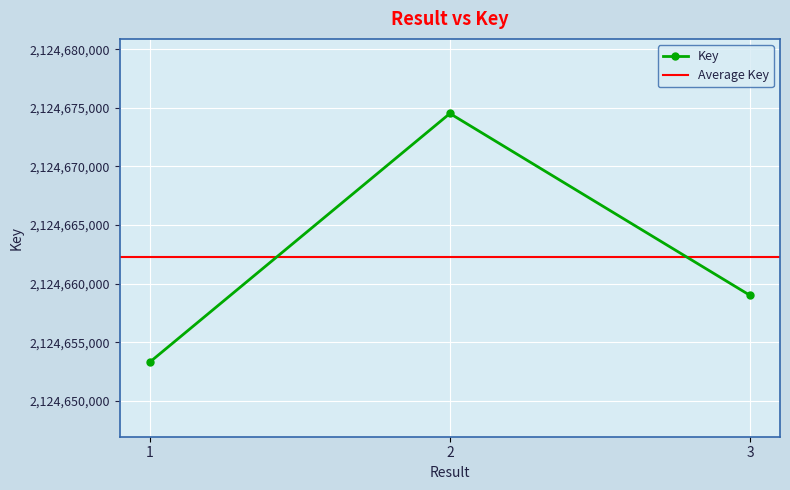

How many values are between 2124653294 and 2124674520?

3